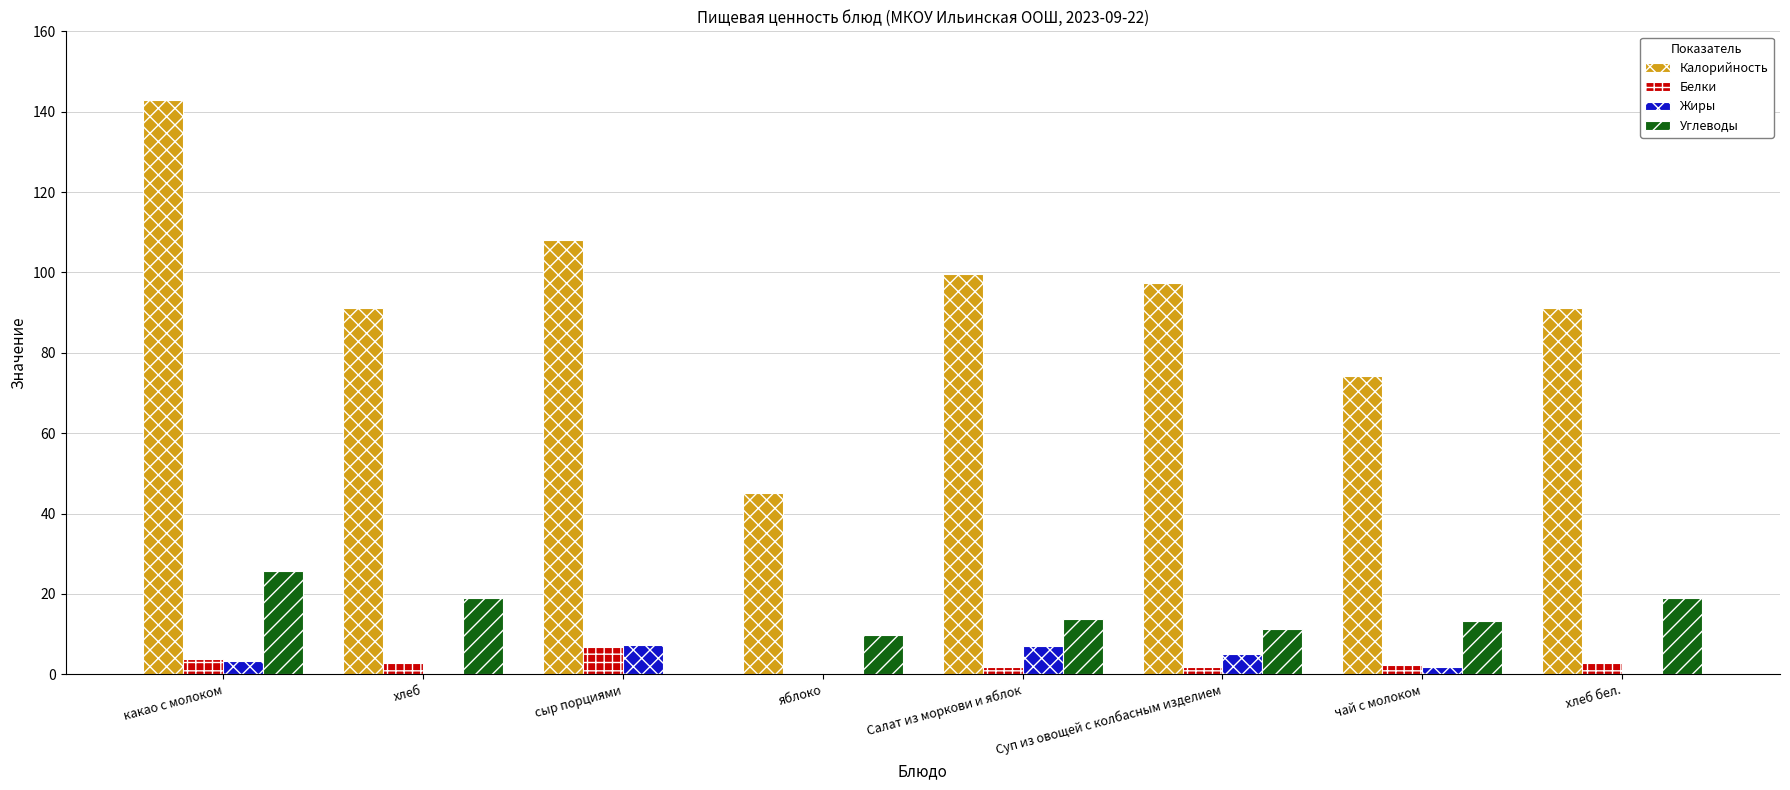

Are the bars grouped side by side (vs. stacked)?

Yes